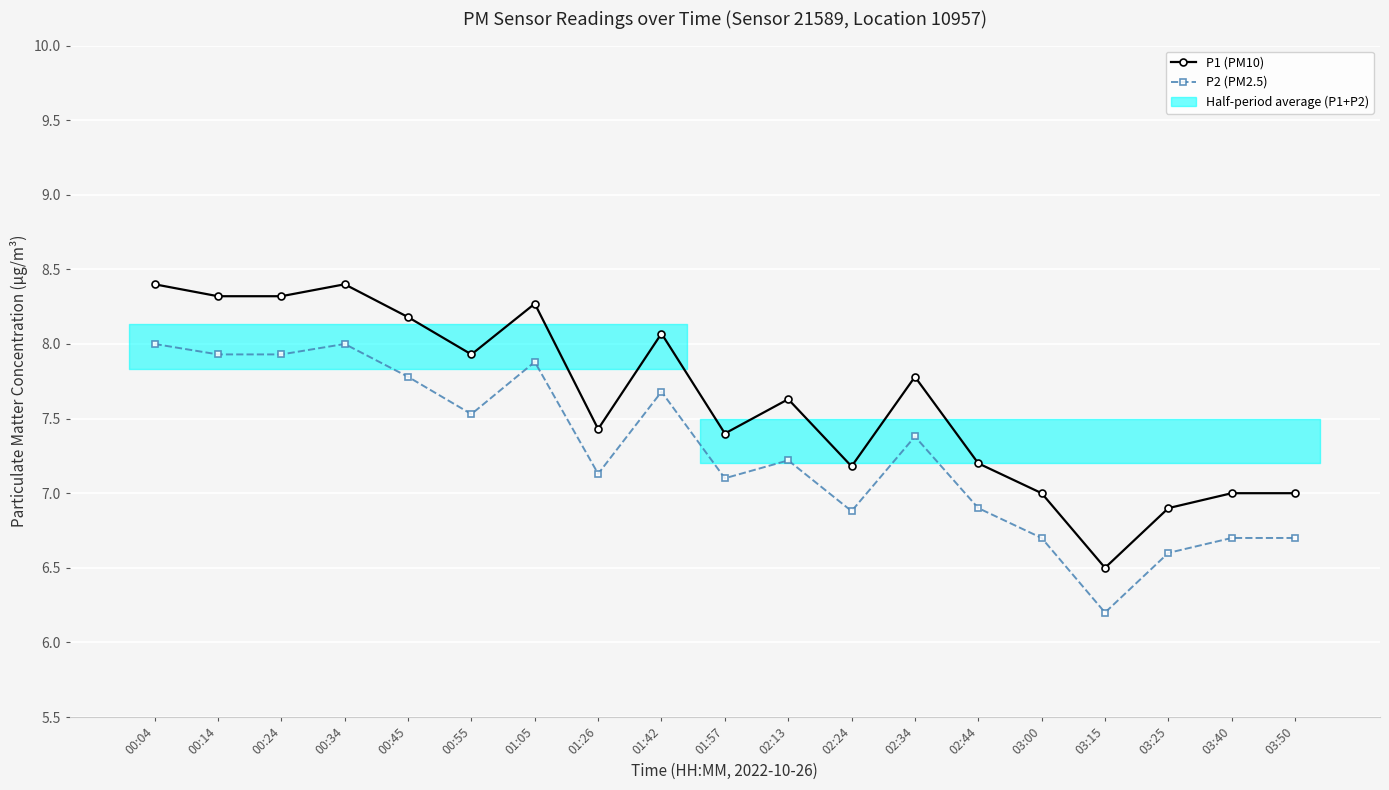

Where is the first local maximum for P2 (PM2.5)?

00:34